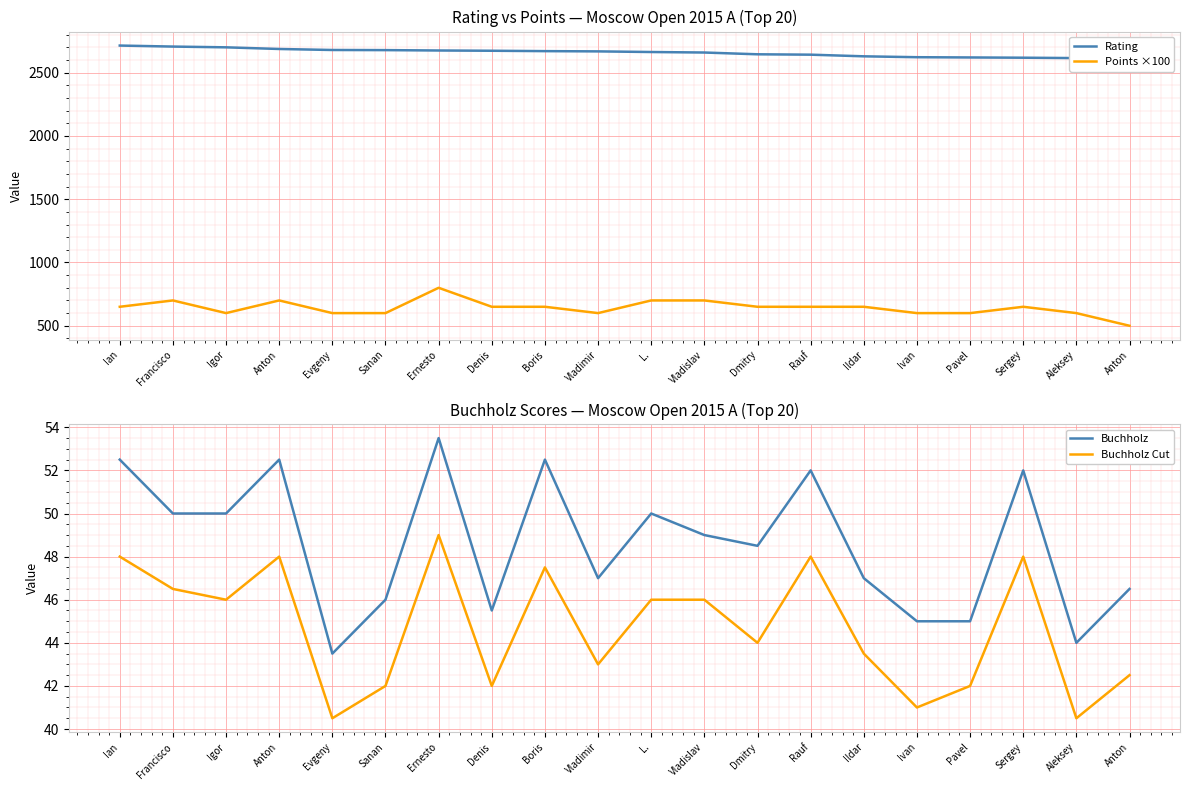

Which category has the highest value across all series?

Ian